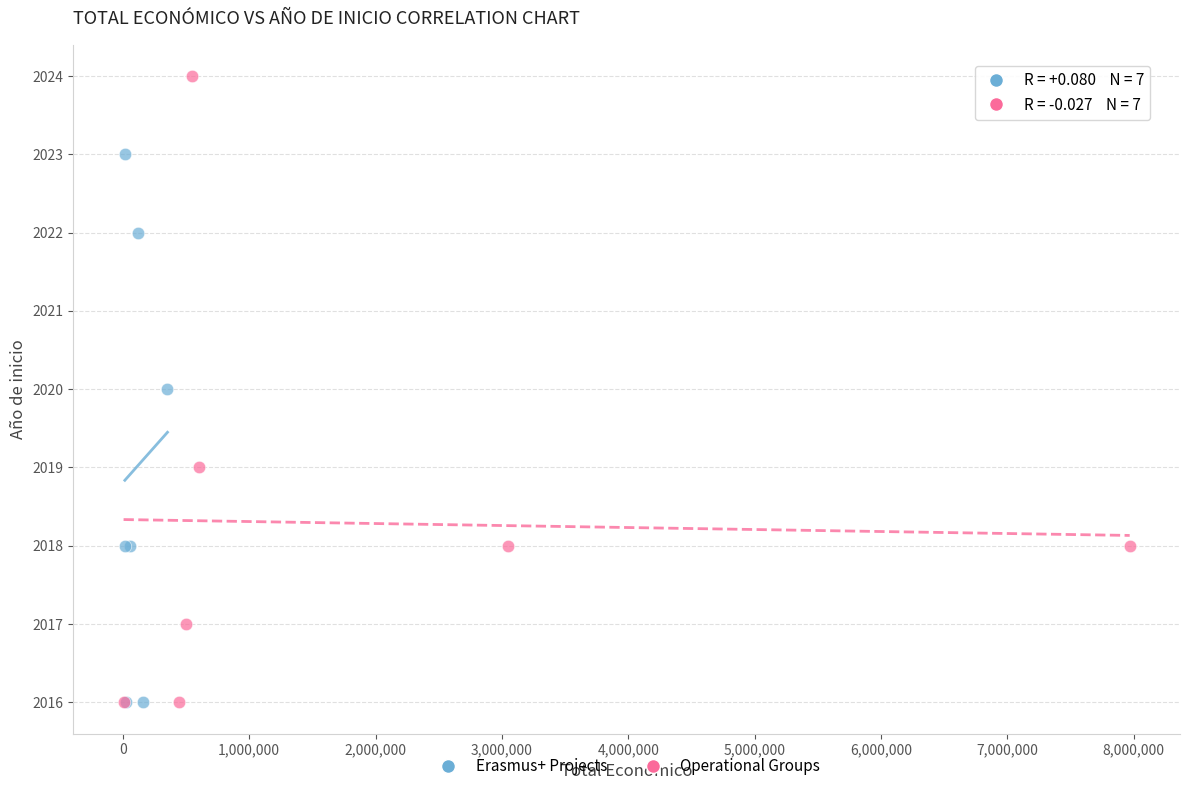

Which series contains the highest Y value?

Operational Groups